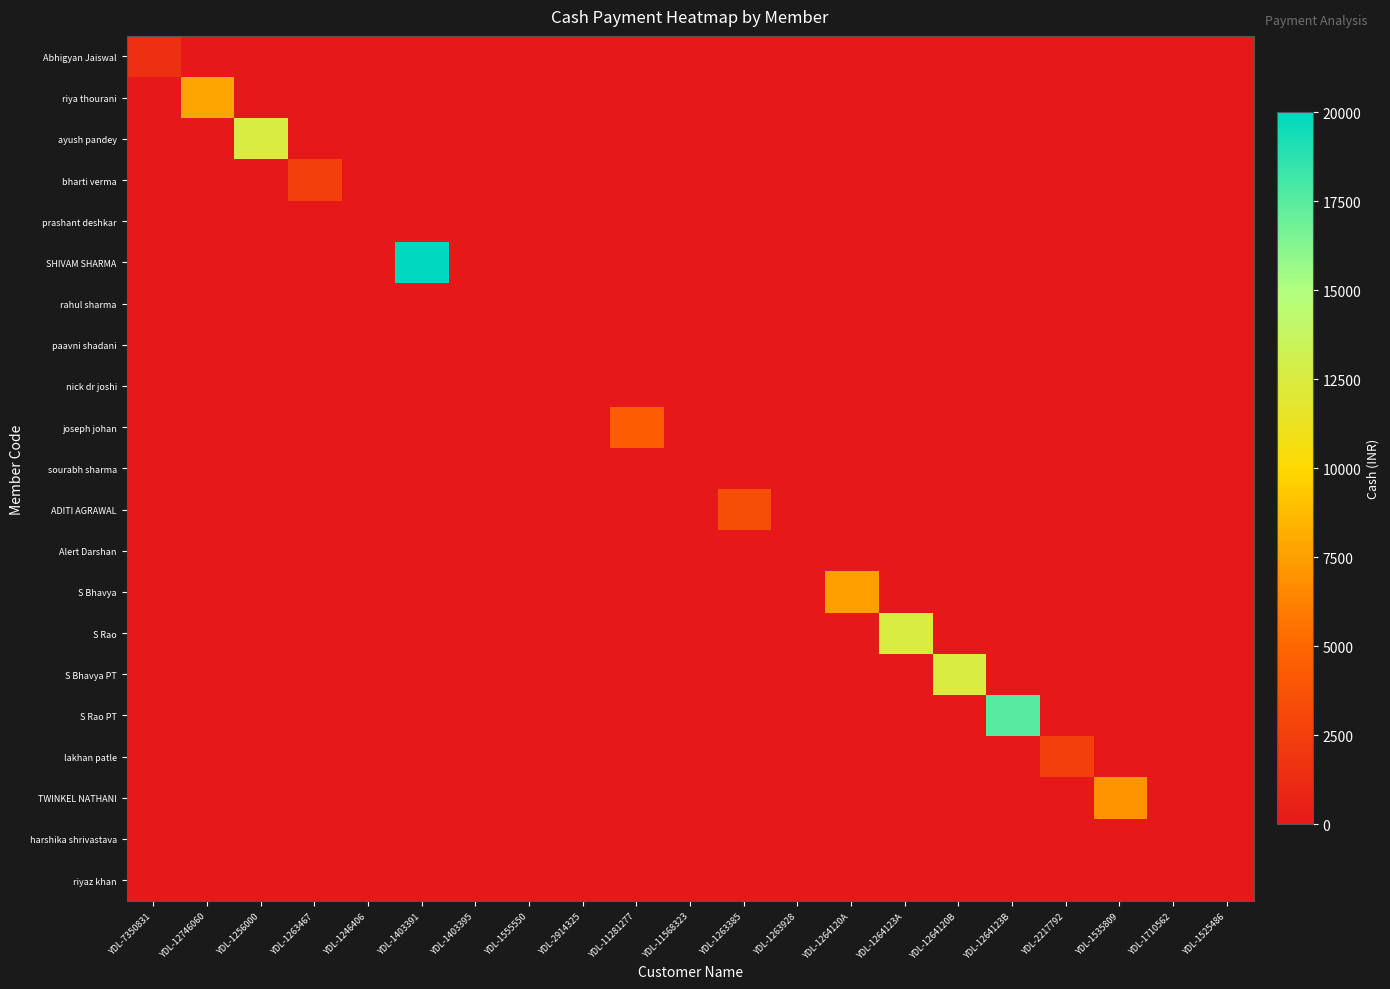

Reading left to right, transcribe all the data shown in this chart.

Abhigyan Jaiswal: YDL-7350831=1500	YDL-12746060=0	YDL-1256000=0	YDL-1263467=0	YDL-1246406=0	YDL-1403391=0	YDL-1403395=0	YDL-1555550=0	YDL-2914325=0	YDL-11281277=0	YDL-11568323=0	YDL-1263385=0	YDL-1263928=0	YDL-1264120A=0	YDL-1264123A=0	YDL-1264120B=0	YDL-1264123B=0	YDL-2217792=0	YDL-1535809=0	YDL-1710562=0	YDL-1525486=0
riya thourani: YDL-7350831=0	YDL-12746060=7800	YDL-1256000=0	YDL-1263467=0	YDL-1246406=0	YDL-1403391=0	YDL-1403395=0	YDL-1555550=0	YDL-2914325=0	YDL-11281277=0	YDL-11568323=0	YDL-1263385=0	YDL-1263928=0	YDL-1264120A=0	YDL-1264123A=0	YDL-1264120B=0	YDL-1264123B=0	YDL-2217792=0	YDL-1535809=0	YDL-1710562=0	YDL-1525486=0
ayush pandey: YDL-7350831=0	YDL-12746060=0	YDL-1256000=12500	YDL-1263467=0	YDL-1246406=0	YDL-1403391=0	YDL-1403395=0	YDL-1555550=0	YDL-2914325=0	YDL-11281277=0	YDL-11568323=0	YDL-1263385=0	YDL-1263928=0	YDL-1264120A=0	YDL-1264123A=0	YDL-1264120B=0	YDL-1264123B=0	YDL-2217792=0	YDL-1535809=0	YDL-1710562=0	YDL-1525486=0
bharti verma: YDL-7350831=0	YDL-12746060=0	YDL-1256000=0	YDL-1263467=2500	YDL-1246406=0	YDL-1403391=0	YDL-1403395=0	YDL-1555550=0	YDL-2914325=0	YDL-11281277=0	YDL-11568323=0	YDL-1263385=0	YDL-1263928=0	YDL-1264120A=0	YDL-1264123A=0	YDL-1264120B=0	YDL-1264123B=0	YDL-2217792=0	YDL-1535809=0	YDL-1710562=0	YDL-1525486=0
prashant deshkar: YDL-7350831=0	YDL-12746060=0	YDL-1256000=0	YDL-1263467=0	YDL-1246406=0	YDL-1403391=0	YDL-1403395=0	YDL-1555550=0	YDL-2914325=0	YDL-11281277=0	YDL-11568323=0	YDL-1263385=0	YDL-1263928=0	YDL-1264120A=0	YDL-1264123A=0	YDL-1264120B=0	YDL-1264123B=0	YDL-2217792=0	YDL-1535809=0	YDL-1710562=0	YDL-1525486=0
SHIVAM SHARMA: YDL-7350831=0	YDL-12746060=0	YDL-1256000=0	YDL-1263467=0	YDL-1246406=0	YDL-1403391=20000	YDL-1403395=0	YDL-1555550=0	YDL-2914325=0	YDL-11281277=0	YDL-11568323=0	YDL-1263385=0	YDL-1263928=0	YDL-1264120A=0	YDL-1264123A=0	YDL-1264120B=0	YDL-1264123B=0	YDL-2217792=0	YDL-1535809=0	YDL-1710562=0	YDL-1525486=0
rahul sharma: YDL-7350831=0	YDL-12746060=0	YDL-1256000=0	YDL-1263467=0	YDL-1246406=0	YDL-1403391=0	YDL-1403395=0	YDL-1555550=0	YDL-2914325=0	YDL-11281277=0	YDL-11568323=0	YDL-1263385=0	YDL-1263928=0	YDL-1264120A=0	YDL-1264123A=0	YDL-1264120B=0	YDL-1264123B=0	YDL-2217792=0	YDL-1535809=0	YDL-1710562=0	YDL-1525486=0
paavni shadani: YDL-7350831=0	YDL-12746060=0	YDL-1256000=0	YDL-1263467=0	YDL-1246406=0	YDL-1403391=0	YDL-1403395=0	YDL-1555550=0	YDL-2914325=0	YDL-11281277=0	YDL-11568323=0	YDL-1263385=0	YDL-1263928=0	YDL-1264120A=0	YDL-1264123A=0	YDL-1264120B=0	YDL-1264123B=0	YDL-2217792=0	YDL-1535809=0	YDL-1710562=0	YDL-1525486=0
nick dr joshi: YDL-7350831=0	YDL-12746060=0	YDL-1256000=0	YDL-1263467=0	YDL-1246406=0	YDL-1403391=0	YDL-1403395=0	YDL-1555550=0	YDL-2914325=0	YDL-11281277=0	YDL-11568323=0	YDL-1263385=0	YDL-1263928=0	YDL-1264120A=0	YDL-1264123A=0	YDL-1264120B=0	YDL-1264123B=0	YDL-2217792=0	YDL-1535809=0	YDL-1710562=0	YDL-1525486=0
joseph johan: YDL-7350831=0	YDL-12746060=0	YDL-1256000=0	YDL-1263467=0	YDL-1246406=0	YDL-1403391=0	YDL-1403395=0	YDL-1555550=0	YDL-2914325=0	YDL-11281277=4500	YDL-11568323=0	YDL-1263385=0	YDL-1263928=0	YDL-1264120A=0	YDL-1264123A=0	YDL-1264120B=0	YDL-1264123B=0	YDL-2217792=0	YDL-1535809=0	YDL-1710562=0	YDL-1525486=0
sourabh sharma: YDL-7350831=0	YDL-12746060=0	YDL-1256000=0	YDL-1263467=0	YDL-1246406=0	YDL-1403391=0	YDL-1403395=0	YDL-1555550=0	YDL-2914325=0	YDL-11281277=0	YDL-11568323=0	YDL-1263385=0	YDL-1263928=0	YDL-1264120A=0	YDL-1264123A=0	YDL-1264120B=0	YDL-1264123B=0	YDL-2217792=0	YDL-1535809=0	YDL-1710562=0	YDL-1525486=0
ADITI AGRAWAL: YDL-7350831=0	YDL-12746060=0	YDL-1256000=0	YDL-1263467=0	YDL-1246406=0	YDL-1403391=0	YDL-1403395=0	YDL-1555550=0	YDL-2914325=0	YDL-11281277=0	YDL-11568323=0	YDL-1263385=3500	YDL-1263928=0	YDL-1264120A=0	YDL-1264123A=0	YDL-1264120B=0	YDL-1264123B=0	YDL-2217792=0	YDL-1535809=0	YDL-1710562=0	YDL-1525486=0
Alert Darshan: YDL-7350831=0	YDL-12746060=0	YDL-1256000=0	YDL-1263467=0	YDL-1246406=0	YDL-1403391=0	YDL-1403395=0	YDL-1555550=0	YDL-2914325=0	YDL-11281277=0	YDL-11568323=0	YDL-1263385=0	YDL-1263928=0	YDL-1264120A=0	YDL-1264123A=0	YDL-1264120B=0	YDL-1264123B=0	YDL-2217792=0	YDL-1535809=0	YDL-1710562=0	YDL-1525486=0
S Bhavya: YDL-7350831=0	YDL-12746060=0	YDL-1256000=0	YDL-1263467=0	YDL-1246406=0	YDL-1403391=0	YDL-1403395=0	YDL-1555550=0	YDL-2914325=0	YDL-11281277=0	YDL-11568323=0	YDL-1263385=0	YDL-1263928=0	YDL-1264120A=7500	YDL-1264123A=0	YDL-1264120B=0	YDL-1264123B=0	YDL-2217792=0	YDL-1535809=0	YDL-1710562=0	YDL-1525486=0
S Rao: YDL-7350831=0	YDL-12746060=0	YDL-1256000=0	YDL-1263467=0	YDL-1246406=0	YDL-1403391=0	YDL-1403395=0	YDL-1555550=0	YDL-2914325=0	YDL-11281277=0	YDL-11568323=0	YDL-1263385=0	YDL-1263928=0	YDL-1264120A=0	YDL-1264123A=12500	YDL-1264120B=0	YDL-1264123B=0	YDL-2217792=0	YDL-1535809=0	YDL-1710562=0	YDL-1525486=0
S Bhavya PT: YDL-7350831=0	YDL-12746060=0	YDL-1256000=0	YDL-1263467=0	YDL-1246406=0	YDL-1403391=0	YDL-1403395=0	YDL-1555550=0	YDL-2914325=0	YDL-11281277=0	YDL-11568323=0	YDL-1263385=0	YDL-1263928=0	YDL-1264120A=0	YDL-1264123A=0	YDL-1264120B=12500	YDL-1264123B=0	YDL-2217792=0	YDL-1535809=0	YDL-1710562=0	YDL-1525486=0
S Rao PT: YDL-7350831=0	YDL-12746060=0	YDL-1256000=0	YDL-1263467=0	YDL-1246406=0	YDL-1403391=0	YDL-1403395=0	YDL-1555550=0	YDL-2914325=0	YDL-11281277=0	YDL-11568323=0	YDL-1263385=0	YDL-1263928=0	YDL-1264120A=0	YDL-1264123A=0	YDL-1264120B=0	YDL-1264123B=17500	YDL-2217792=0	YDL-1535809=0	YDL-1710562=0	YDL-1525486=0
lakhan patle: YDL-7350831=0	YDL-12746060=0	YDL-1256000=0	YDL-1263467=0	YDL-1246406=0	YDL-1403391=0	YDL-1403395=0	YDL-1555550=0	YDL-2914325=0	YDL-11281277=0	YDL-11568323=0	YDL-1263385=0	YDL-1263928=0	YDL-1264120A=0	YDL-1264123A=0	YDL-1264120B=0	YDL-1264123B=0	YDL-2217792=2500	YDL-1535809=0	YDL-1710562=0	YDL-1525486=0
TWINKEL NATHANI: YDL-7350831=0	YDL-12746060=0	YDL-1256000=0	YDL-1263467=0	YDL-1246406=0	YDL-1403391=0	YDL-1403395=0	YDL-1555550=0	YDL-2914325=0	YDL-11281277=0	YDL-11568323=0	YDL-1263385=0	YDL-1263928=0	YDL-1264120A=0	YDL-1264123A=0	YDL-1264120B=0	YDL-1264123B=0	YDL-2217792=0	YDL-1535809=7000	YDL-1710562=0	YDL-1525486=0
harshika shrivastava: YDL-7350831=0	YDL-12746060=0	YDL-1256000=0	YDL-1263467=0	YDL-1246406=0	YDL-1403391=0	YDL-1403395=0	YDL-1555550=0	YDL-2914325=0	YDL-11281277=0	YDL-11568323=0	YDL-1263385=0	YDL-1263928=0	YDL-1264120A=0	YDL-1264123A=0	YDL-1264120B=0	YDL-1264123B=0	YDL-2217792=0	YDL-1535809=0	YDL-1710562=0	YDL-1525486=0
riyaz khan: YDL-7350831=0	YDL-12746060=0	YDL-1256000=0	YDL-1263467=0	YDL-1246406=0	YDL-1403391=0	YDL-1403395=0	YDL-1555550=0	YDL-2914325=0	YDL-11281277=0	YDL-11568323=0	YDL-1263385=0	YDL-1263928=0	YDL-1264120A=0	YDL-1264123A=0	YDL-1264120B=0	YDL-1264123B=0	YDL-2217792=0	YDL-1535809=0	YDL-1710562=0	YDL-1525486=0